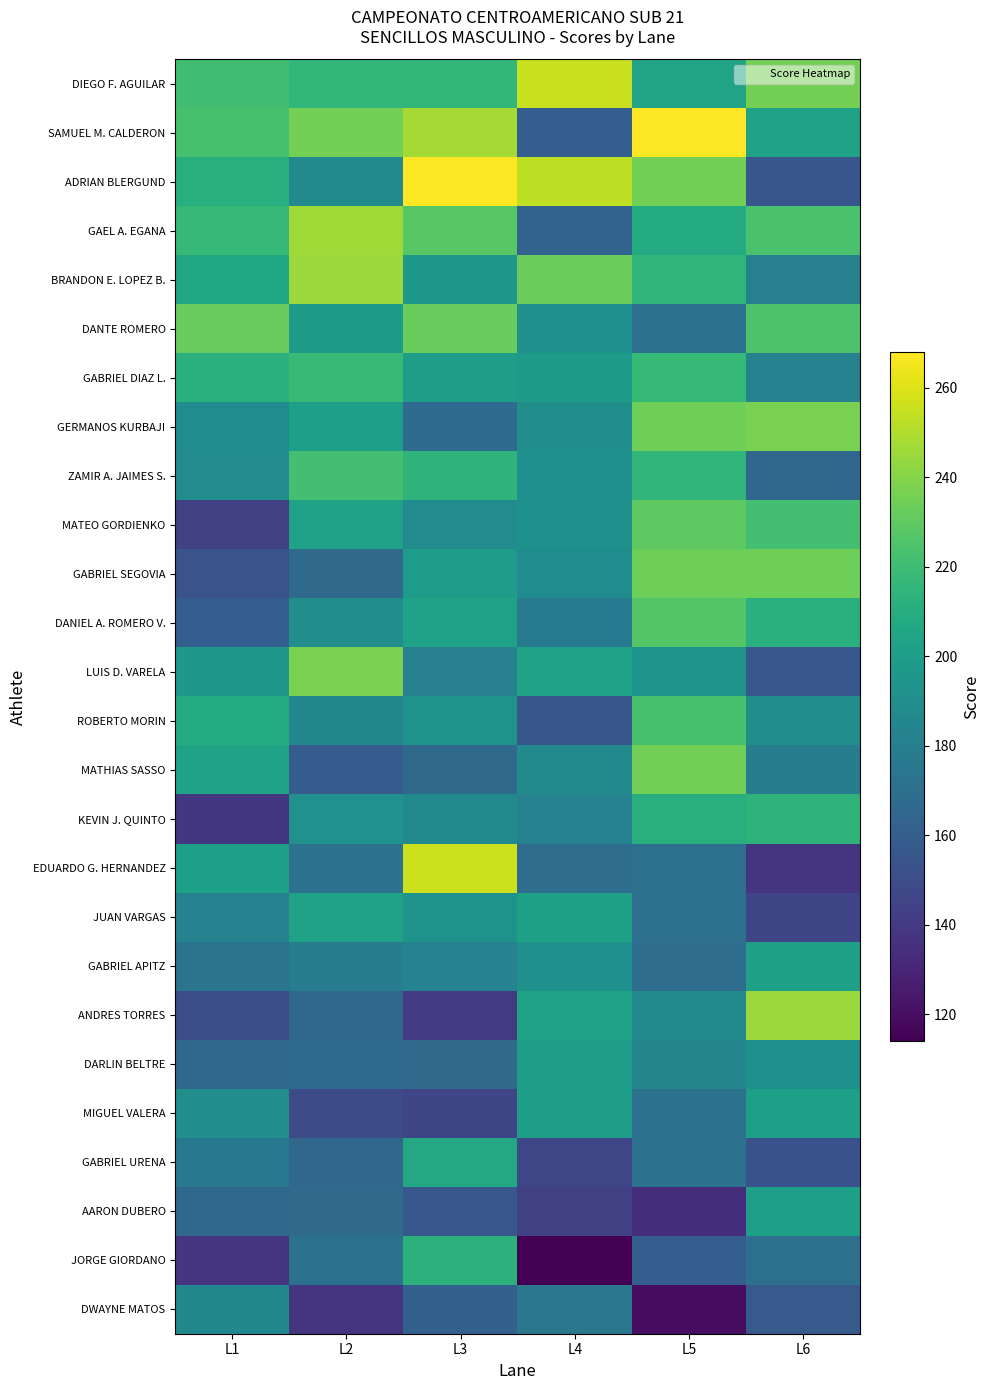

Reading left to right, extract all data points from this chart.

DIEGO F. AGUILAR: L1=221	L2=216	L3=216	L4=255	L5=204	L6=236
SAMUEL M. CALDERON: L1=223	L2=236	L3=247	L4=160	L5=268	L6=203
ADRIAN BLERGUND: L1=211	L2=187	L3=268	L4=253	L5=235	L6=155
GAEL A. EGANA: L1=217	L2=246	L3=228	L4=163	L5=209	L6=224
BRANDON E. LOPEZ B.: L1=206	L2=245	L3=196	L4=233	L5=215	L6=181
DANTE ROMERO: L1=232	L2=198	L3=232	L4=191	L5=170	L6=225
GABRIEL DIAZ L.: L1=212	L2=218	L3=200	L4=198	L5=217	L6=182
GERMANOS KURBAJI: L1=189	L2=201	L3=168	L4=190	L5=234	L6=237
ZAMIR A. JAIMES S.: L1=188	L2=222	L3=214	L4=191	L5=215	L6=166
MATEO GORDIENKO: L1=143	L2=203	L3=188	L4=191	L5=230	L6=222
GABRIEL SEGOVIA: L1=154	L2=167	L3=199	L4=189	L5=234	L6=234
DANIEL A. ROMERO V.: L1=160	L2=190	L3=203	L4=177	L5=227	L6=212
LUIS D. VARELA: L1=196	L2=237	L3=181	L4=203	L5=194	L6=156
ROBERTO MORIN: L1=209	L2=185	L3=193	L4=155	L5=223	L6=190
MATHIAS SASSO: L1=203	L2=159	L3=167	L4=187	L5=235	L6=179
KEVIN J. QUINTO: L1=139	L2=192	L3=187	L4=182	L5=211	L6=214
EDUARDO G. HERNANDEZ: L1=201	L2=172	L3=256	L4=169	L5=171	L6=137
JUAN VARGAS: L1=182	L2=203	L3=193	L4=202	L5=171	L6=146
GABRIEL APITZ: L1=173	L2=179	L3=182	L4=191	L5=169	L6=202
ANDRES TORRES: L1=151	L2=166	L3=140	L4=203	L5=187	L6=245
DARLIN BELTRE: L1=166	L2=168	L3=167	L4=200	L5=184	L6=191
MIGUEL VALERA: L1=190	L2=150	L3=146	L4=200	L5=172	L6=201
GABRIEL URENA: L1=176	L2=165	L3=207	L4=147	L5=172	L6=153
AARON DUBERO: L1=166	L2=167	L3=156	L4=143	L5=134	L6=201
JORGE GIORDANO: L1=137	L2=172	L3=213	L4=114	L5=160	L6=171
DWAYNE MATOS: L1=186	L2=138	L3=161	L4=175	L5=119	L6=157